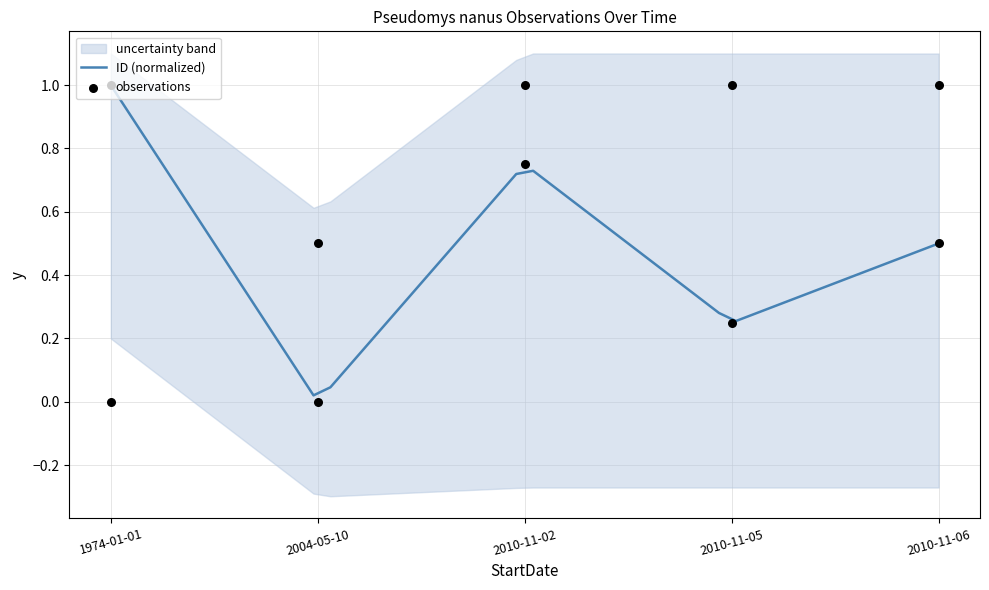

Which series reaches the maximum Y coordinate?

ID